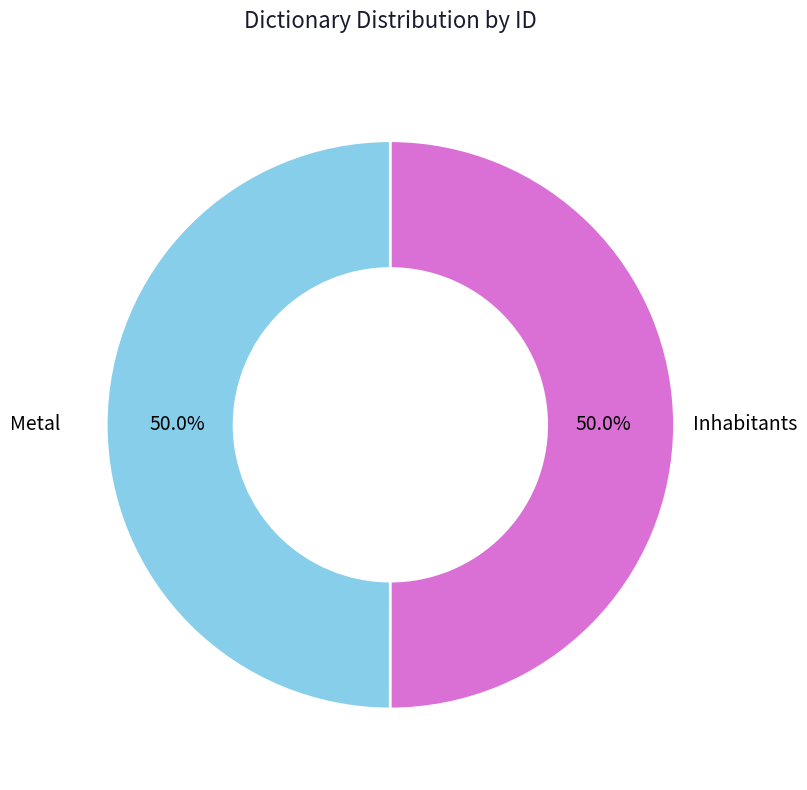

What is the ratio of the value at Inhabitants to the value at Metal?

1.0